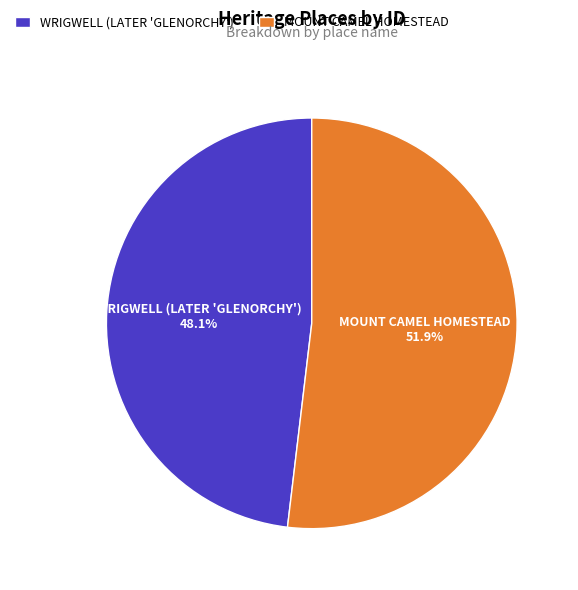

Approximately how many times larger is the value at WRIGWELL (LATER 'GLENORCHY') compared to MOUNT CAMEL HOMESTEAD?

0.9